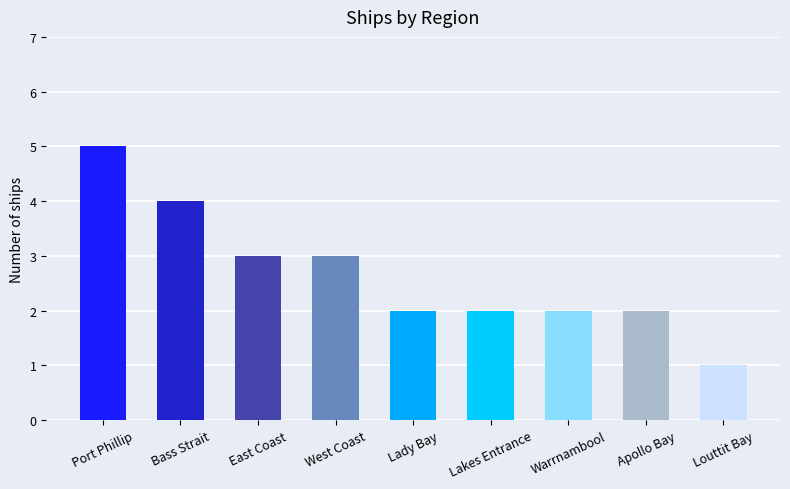

What is the difference between the second highest and minimum values?

3